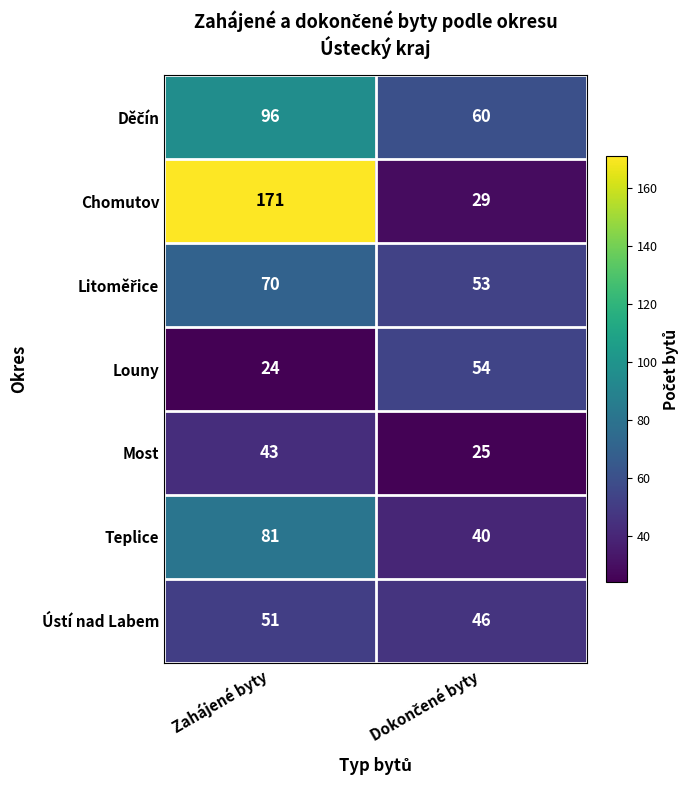

At which category is the sum across all series the highest?

Zahájené byty